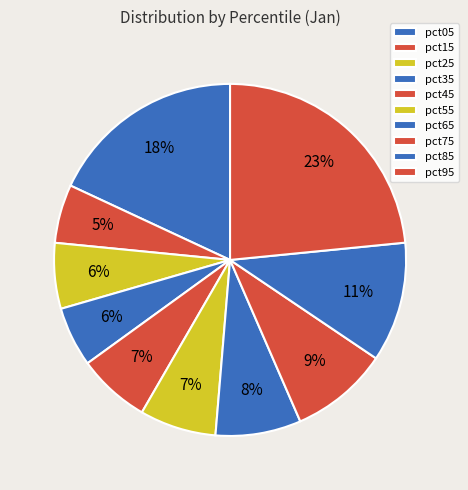

What percentage is the pct85 slice, to the nearest percent?

11%